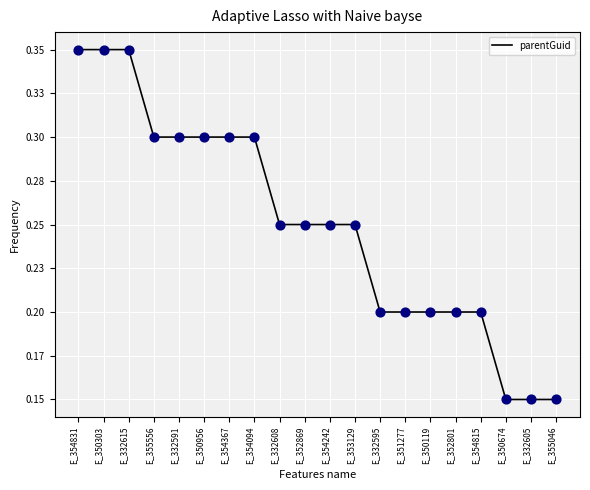

Is this an area chart (filled region under the line)?

No